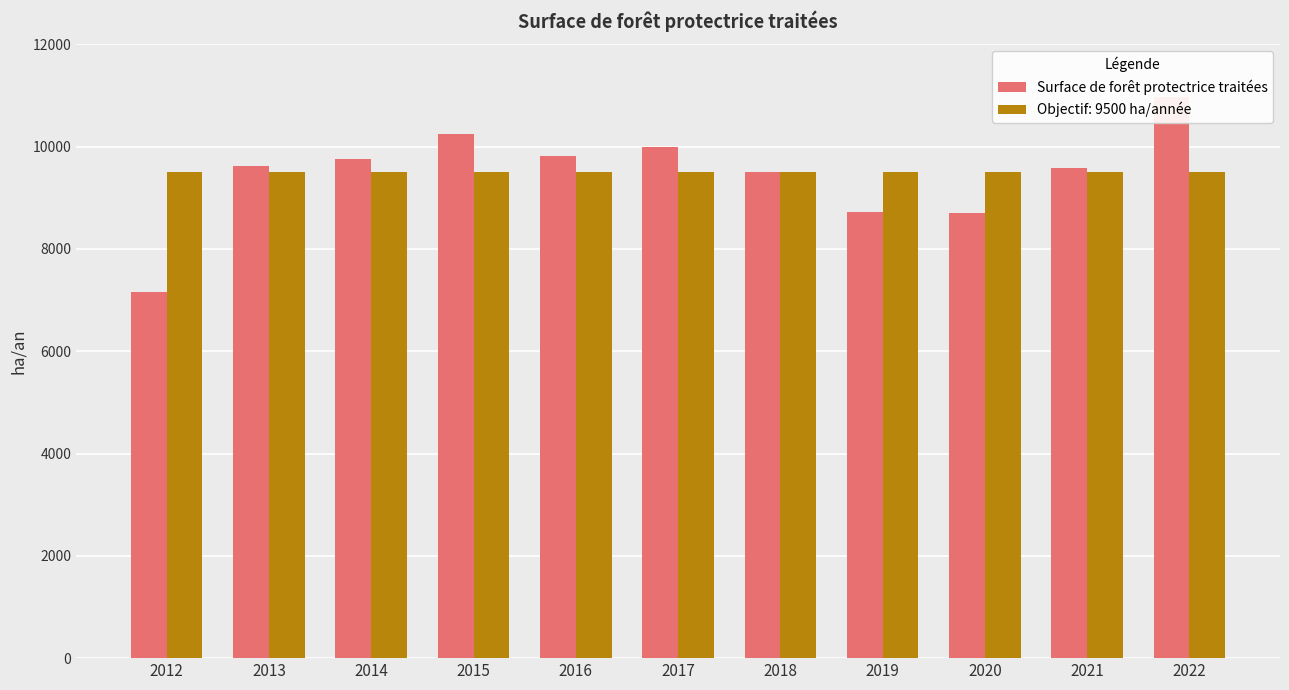

What is the sum of the values at 2022 and 2015?

21223.6